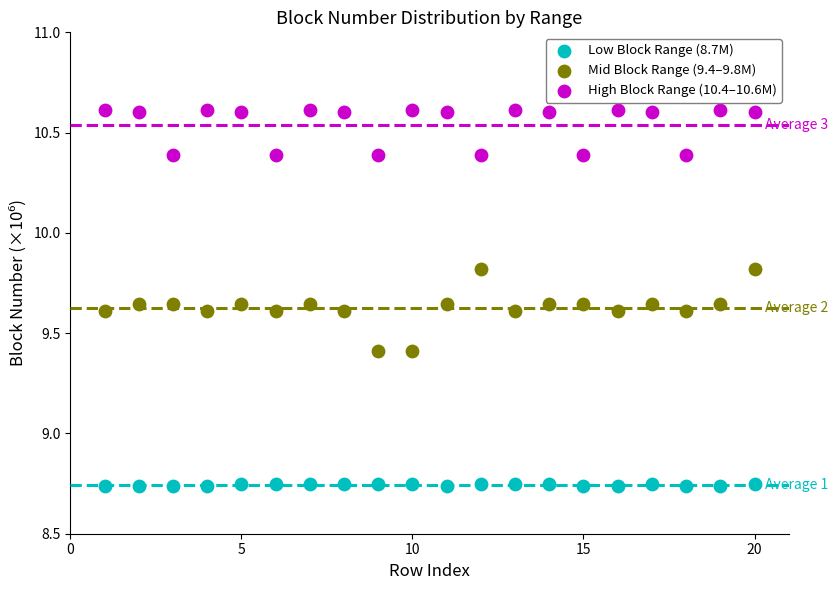

Which series reaches the maximum Y coordinate?

High Block Range (10.4–10.6M)